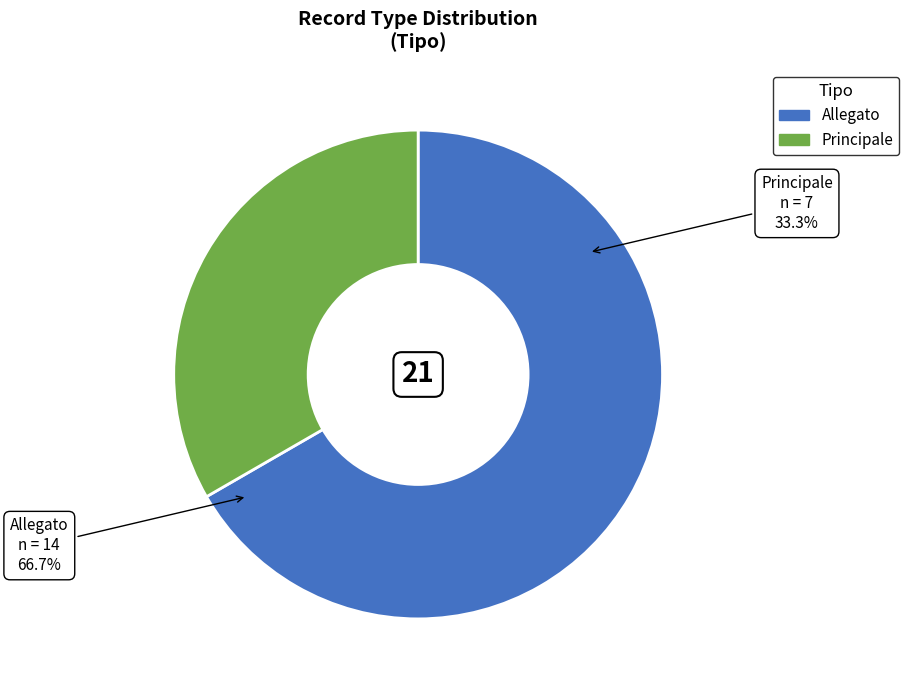

Count the number of slices in the pie.

2